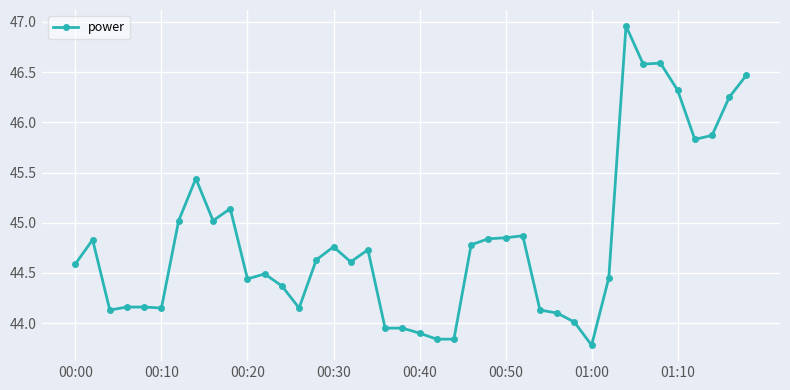

What is the sum of all values?

1793.0